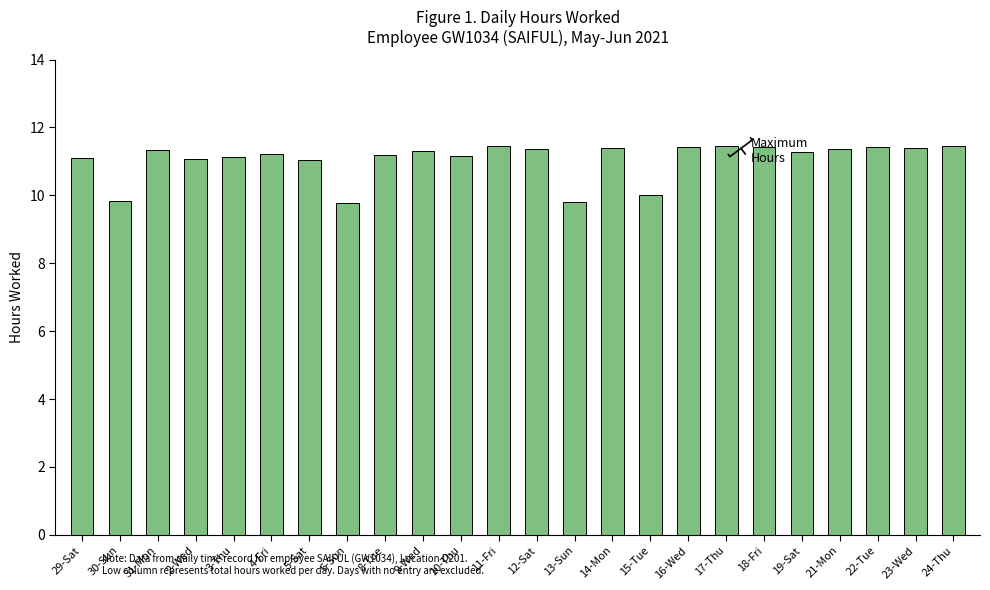

Are the bars grouped side by side (vs. stacked)?

No